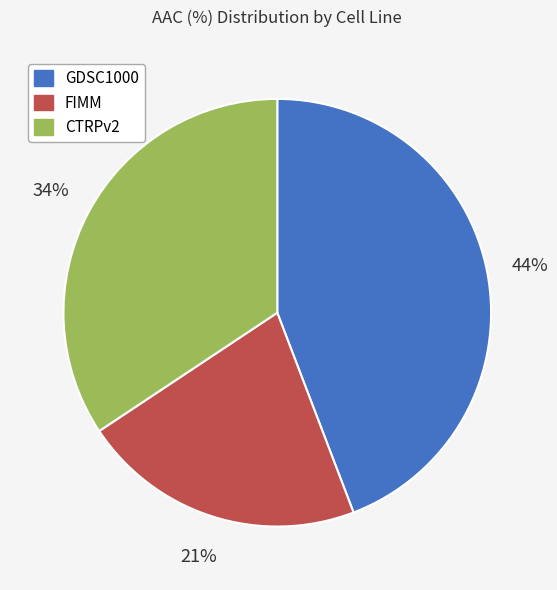

The GDSC1000 slice represents 44% of the pie. True or false?

True